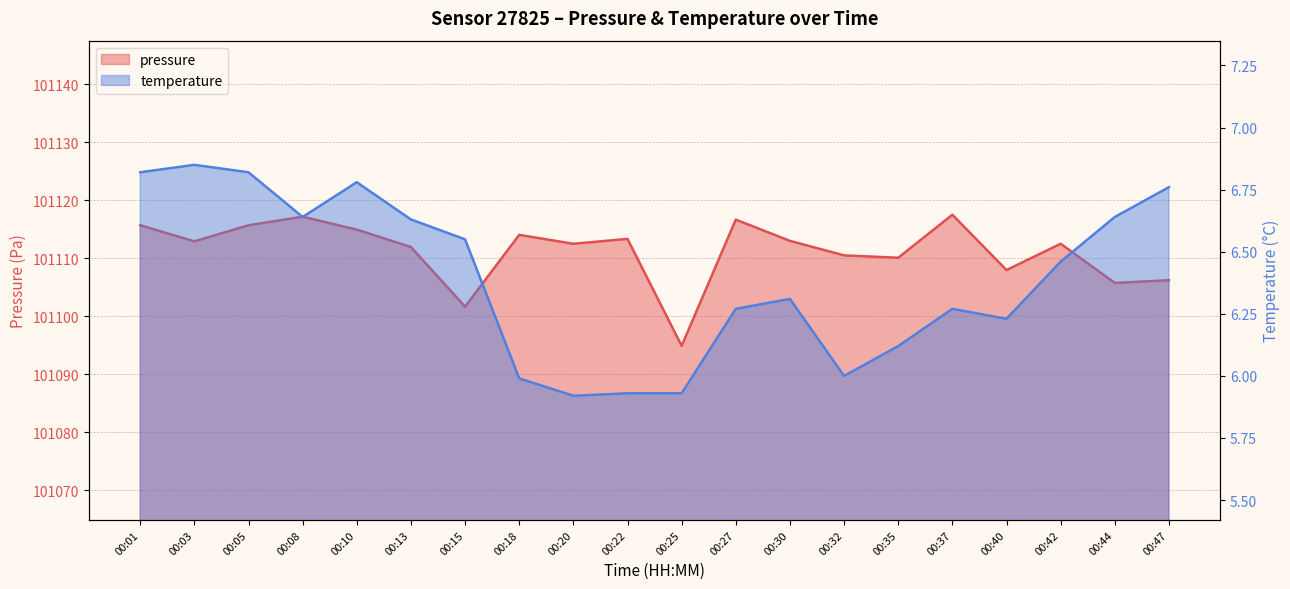

Where is the first local minimum?

00:03